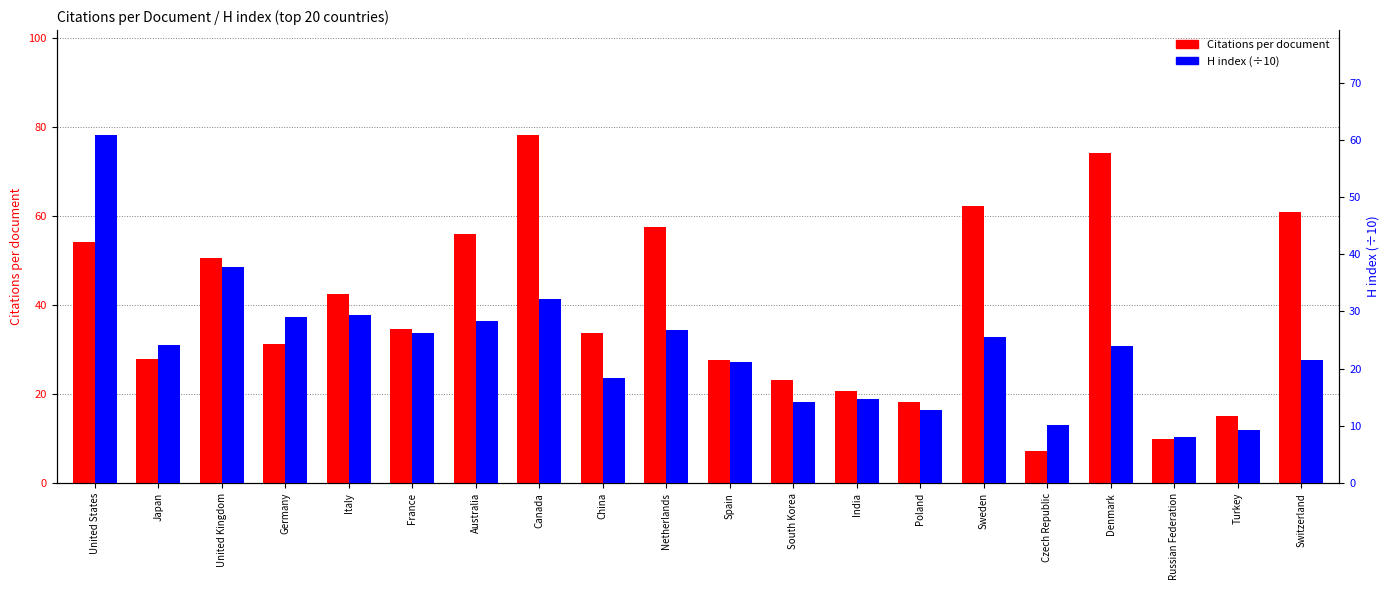

How many data points does each series have?

20